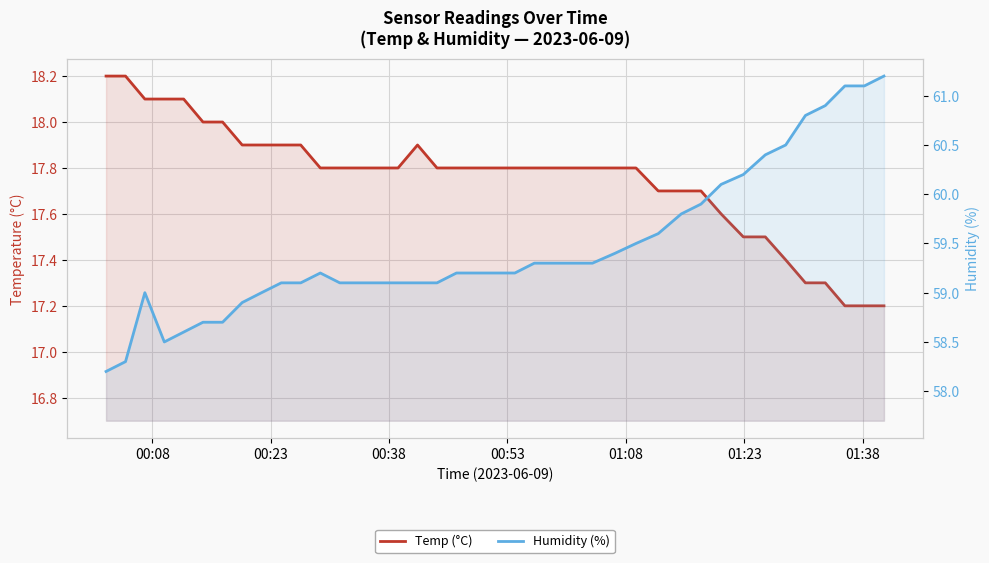

What is the minimum value for Humidity (%)?

58.2